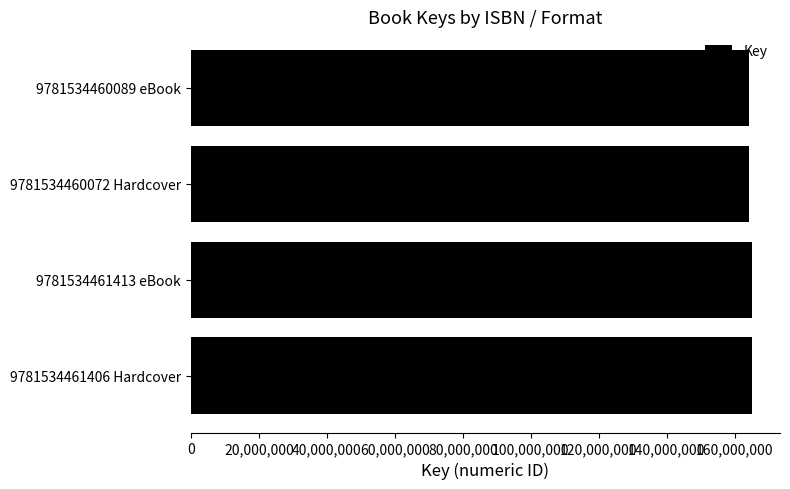

How many series are shown in this chart?

1